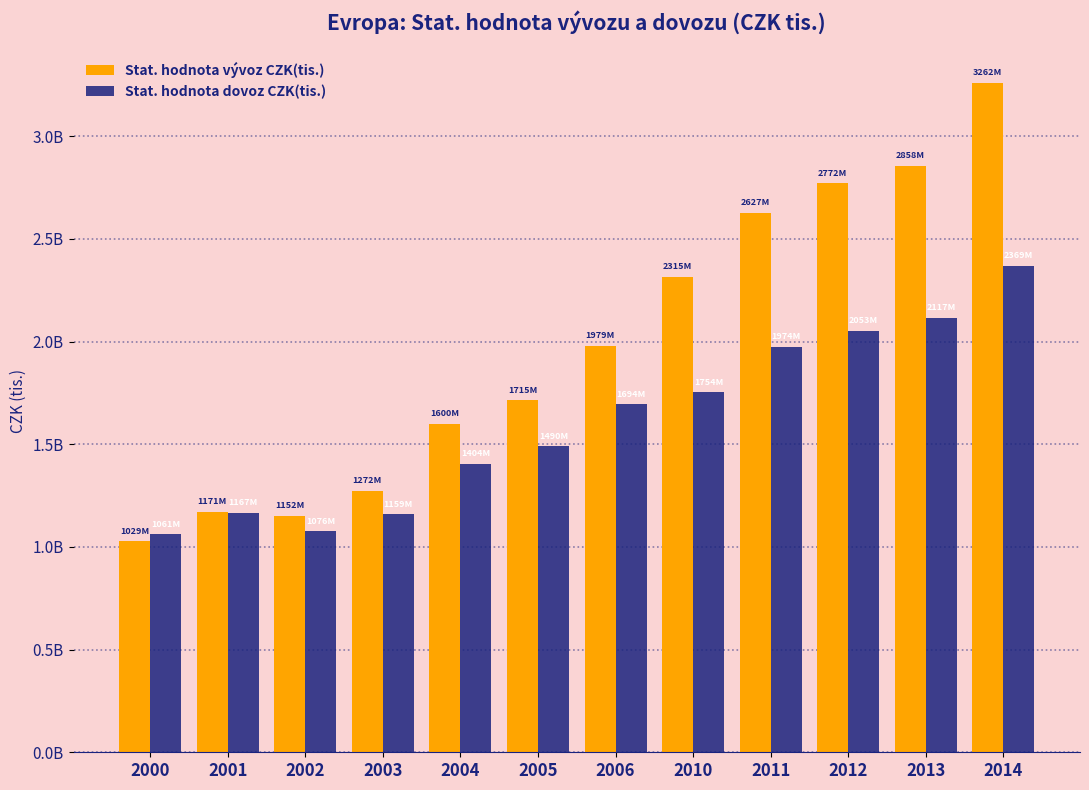

What are all the series names shown in the legend?

Stat. hodnota vývoz CZK(tis.), Stat. hodnota dovoz CZK(tis.)